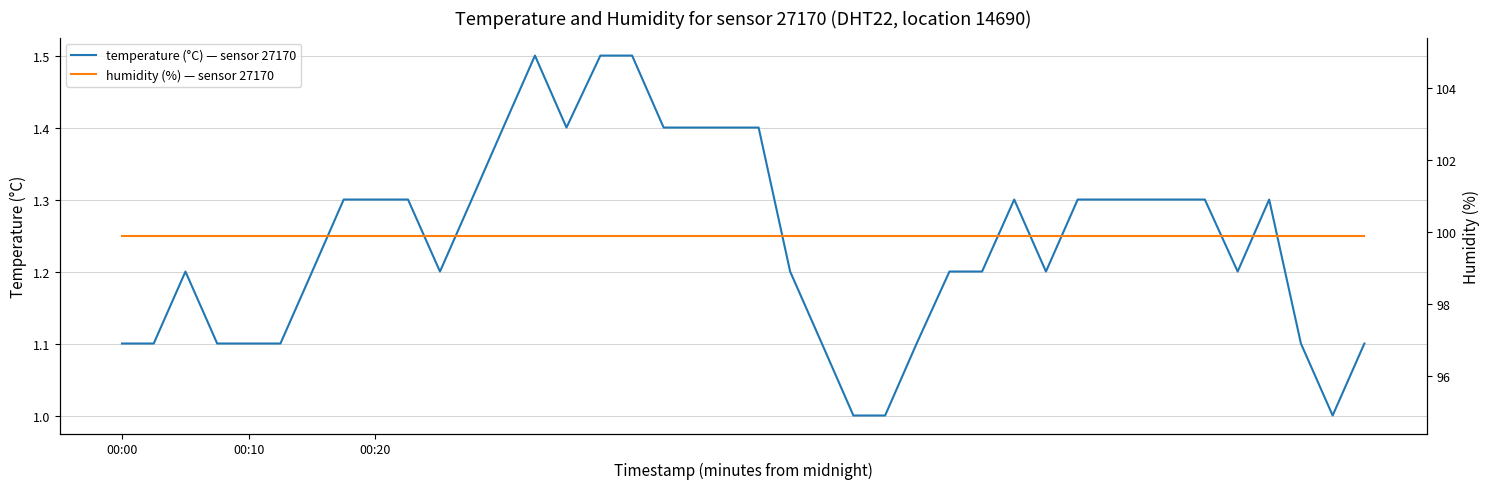

What is the highest value of the temperature (°C) — sensor 27170 series?

1.5